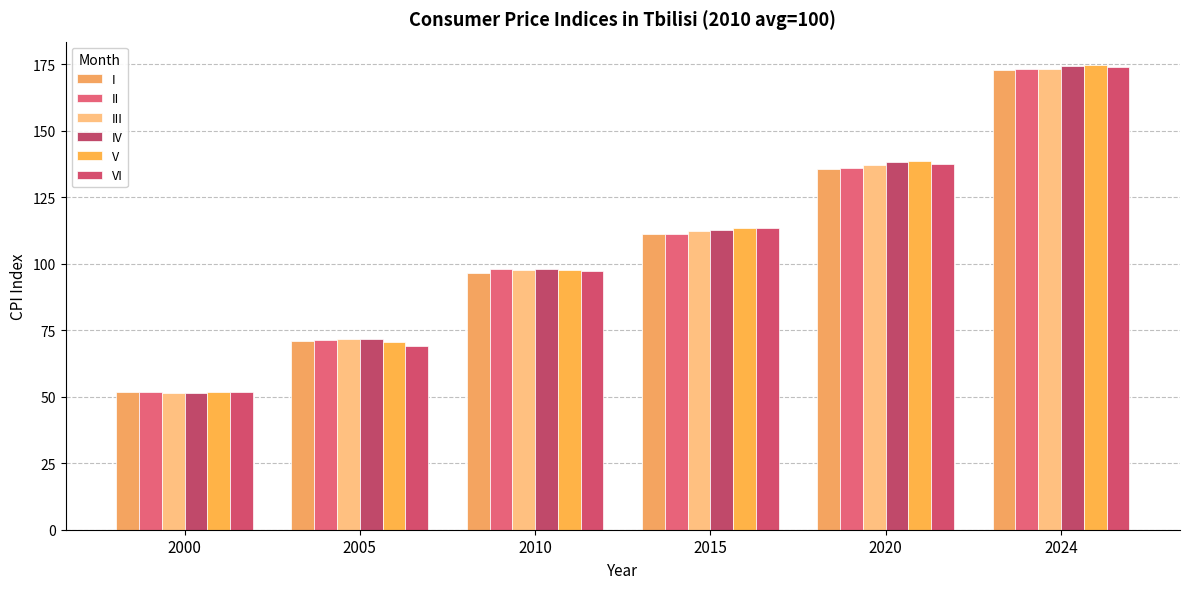

Between 2000 and 2024, which is larger?

2024